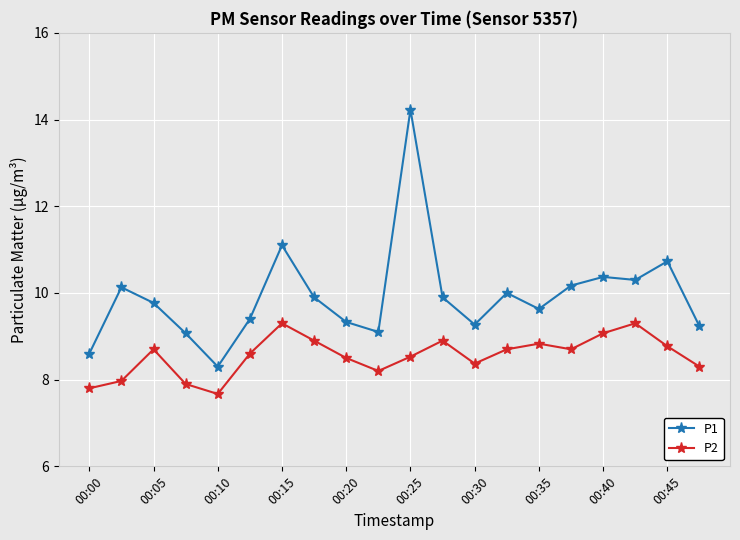

What is the greatest value displayed?

14.2